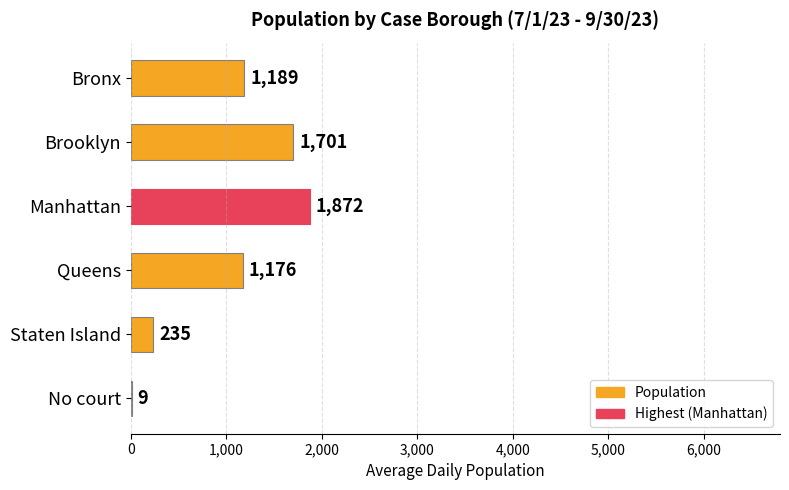

Reading top to bottom, transcribe all the data shown in this chart.

Bronx=1189	Brooklyn=1701	Manhattan=1872	Queens=1176	Staten Island=235	No court=9